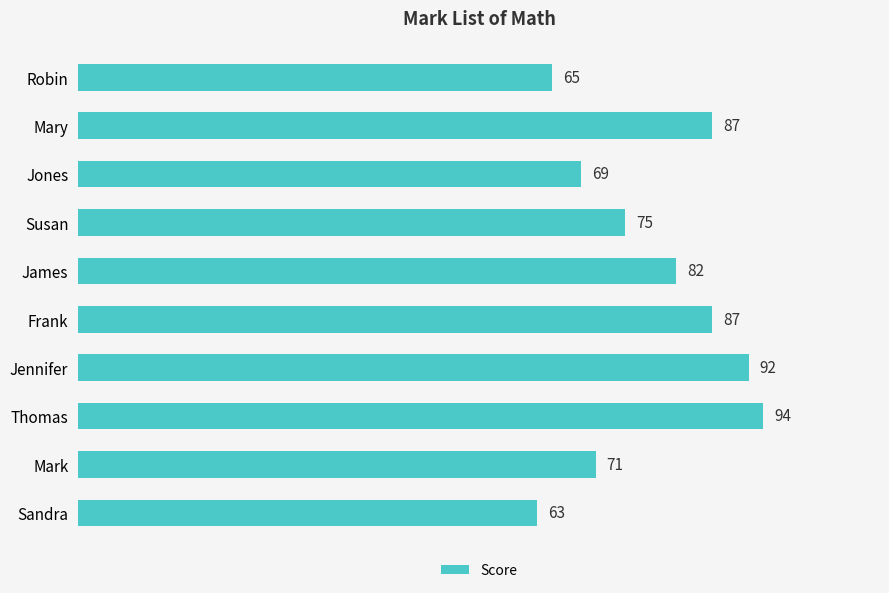

Which label corresponds to the largest value in the chart?

Thomas